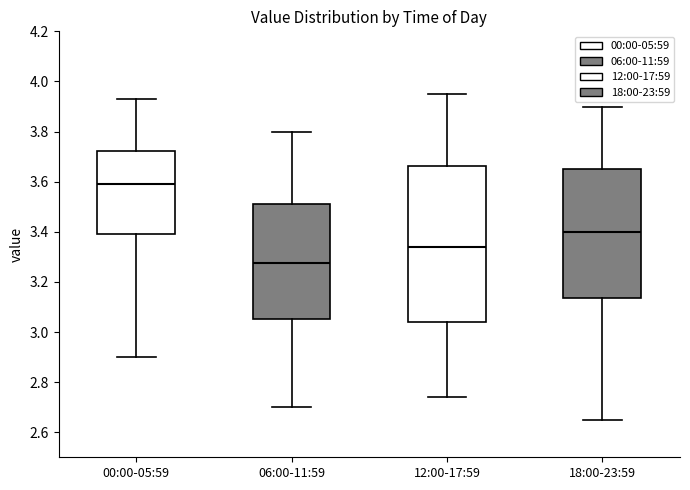

Reading left to right, read every box against the y-axis: the position of its median line, the range the box covers, and the ends of its whiskers. The values are not printed on the chart, so give them approximately, as read against the axis.

00:00-05:59: median 3.60, box 3.40 to 3.72, whiskers 2.90 to 3.94
06:00-11:59: median 3.28, box 3.06 to 3.52, whiskers 2.70 to 3.80
12:00-17:59: median 3.34, box 3.04 to 3.66, whiskers 2.74 to 3.96
18:00-23:59: median 3.40, box 3.14 to 3.66, whiskers 2.66 to 3.90